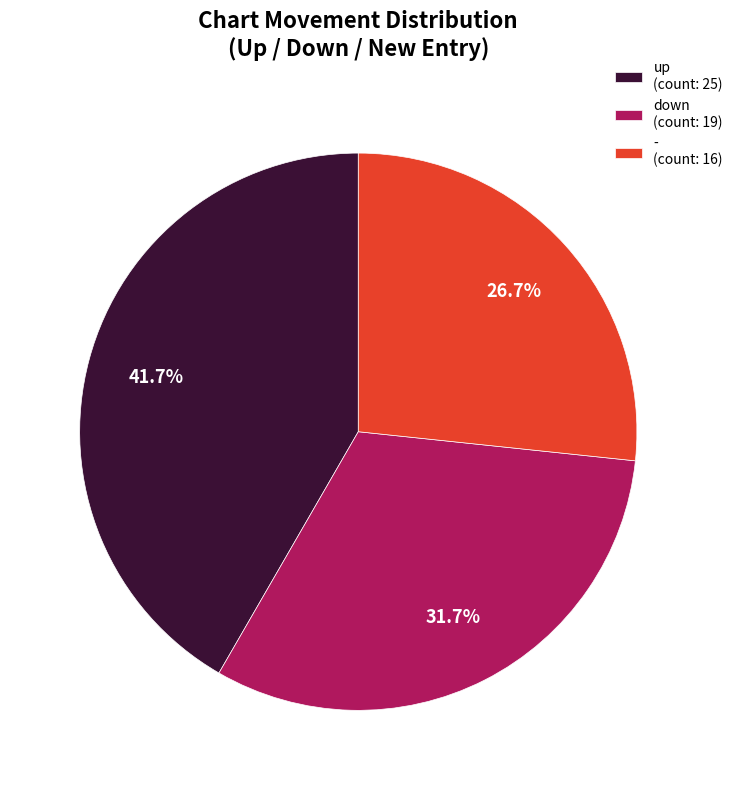

Combined, do down and - account for over 50%?

Yes